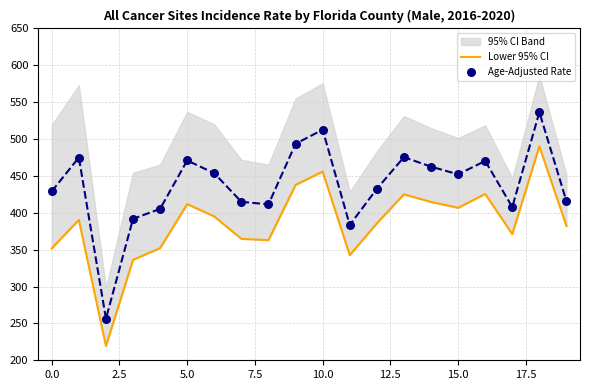

Which series has the widest spread of Y values?

Age-Adjusted Rate